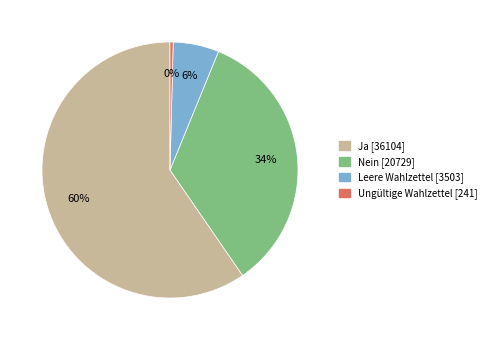

Is there a majority slice in this chart?

Yes